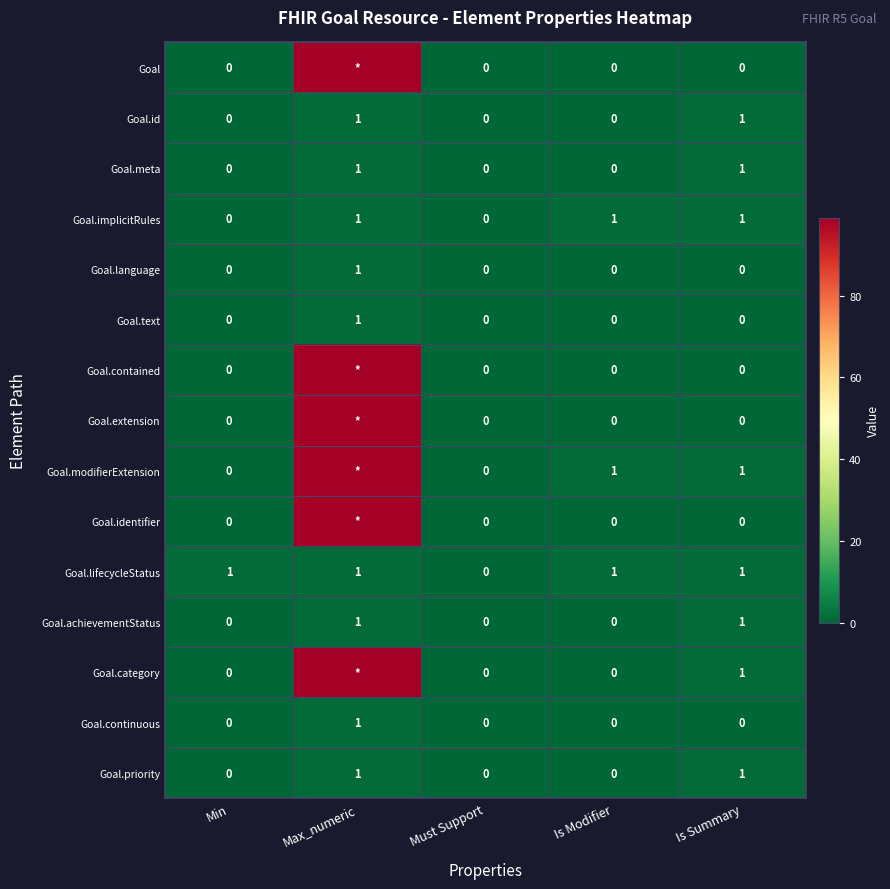

Which label corresponds to the largest value in the chart?

Max_numeric